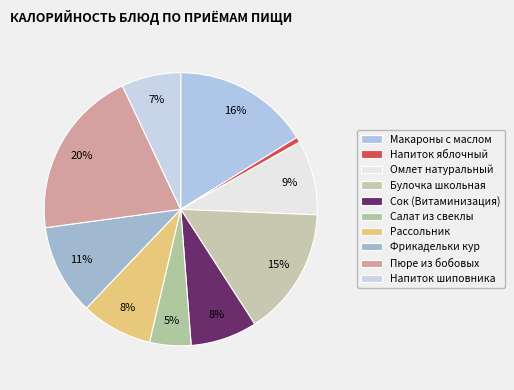

Is there any slice that represents more than half of the pie?

No